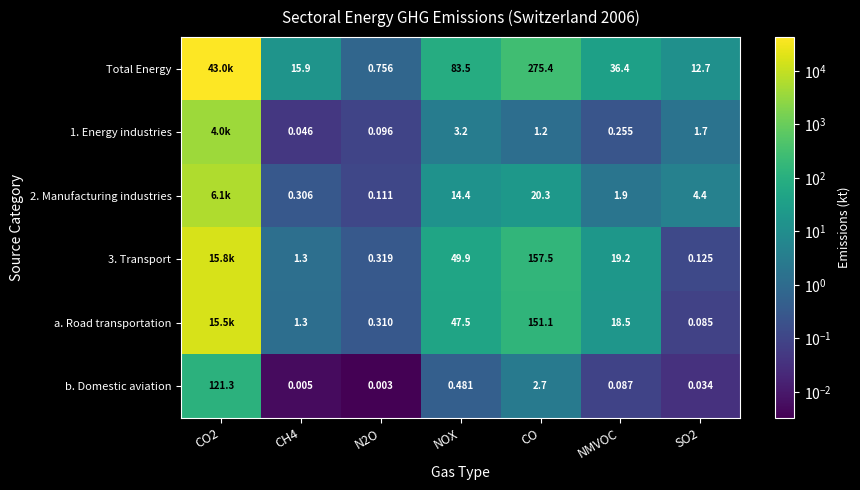

Between CO and SO2, which series saw the biggest shift?

Total Energy